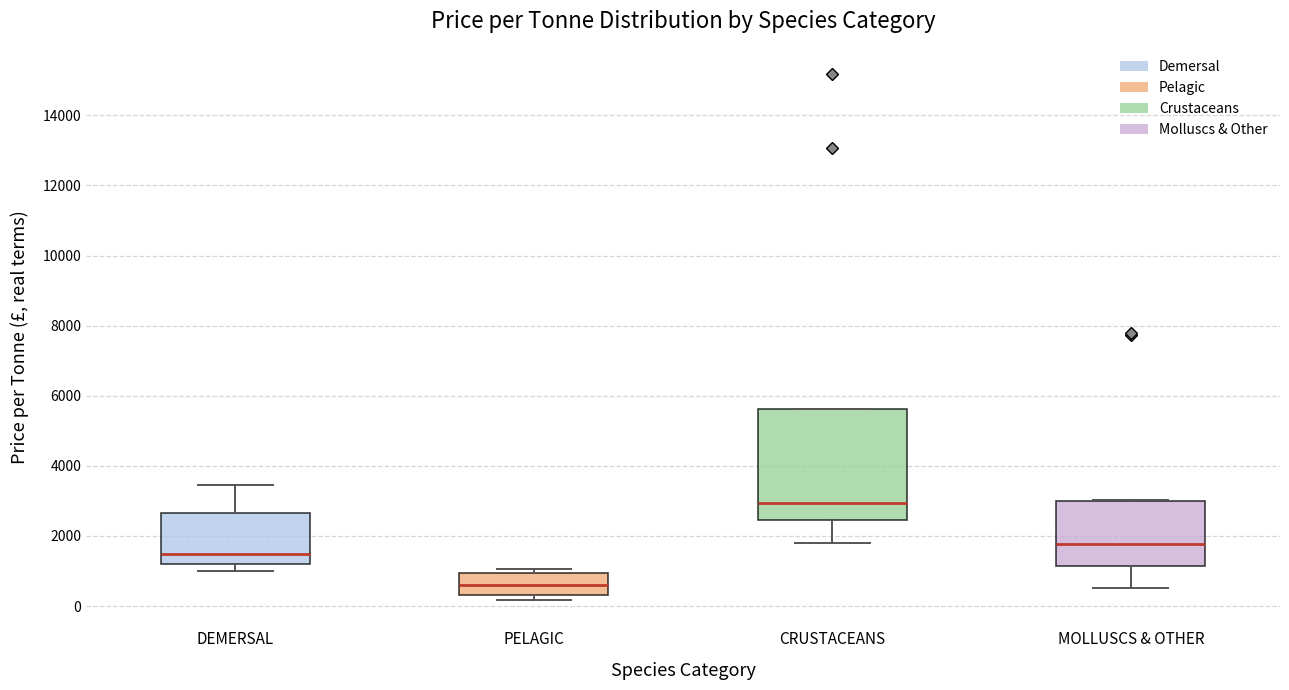

Which box is the tallest, from its lower edge to its upper edge?

CRUSTACEANS